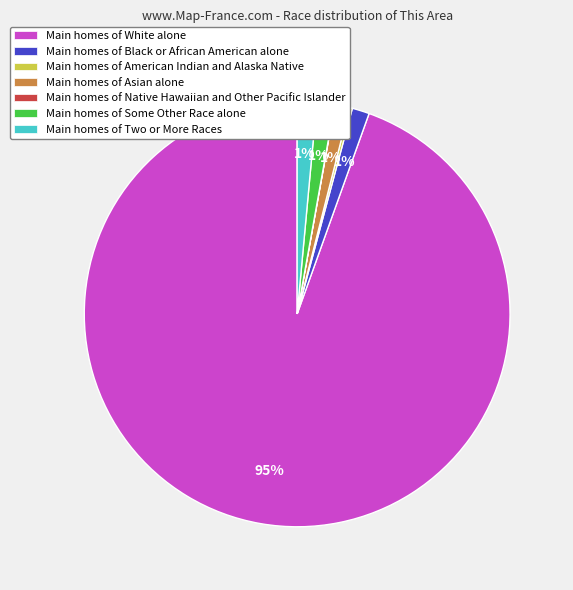

Which category accounts for the majority?

Main homes of White alone